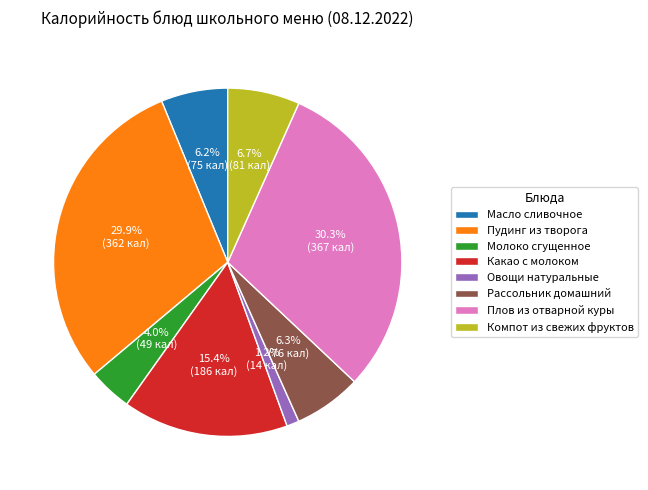

Count the number of slices in the pie.

8